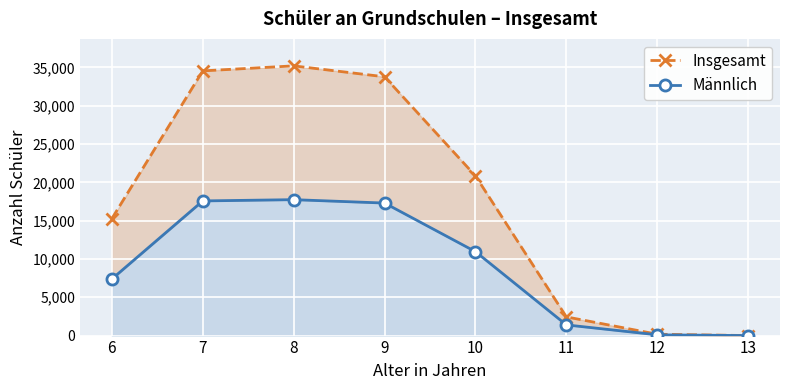

What is the total value across all series at 8?

52943